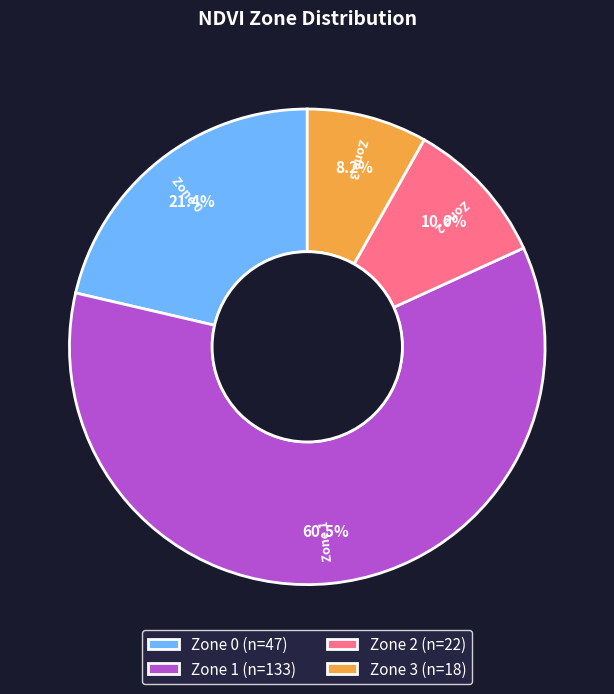

How many segments does this pie chart have?

4